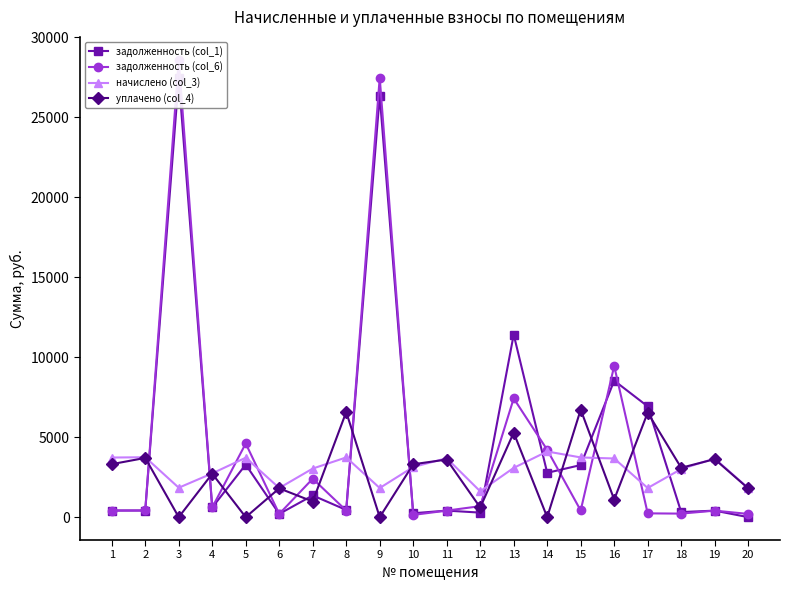

Which series has the largest total across all categories?

задолженность (col_1)